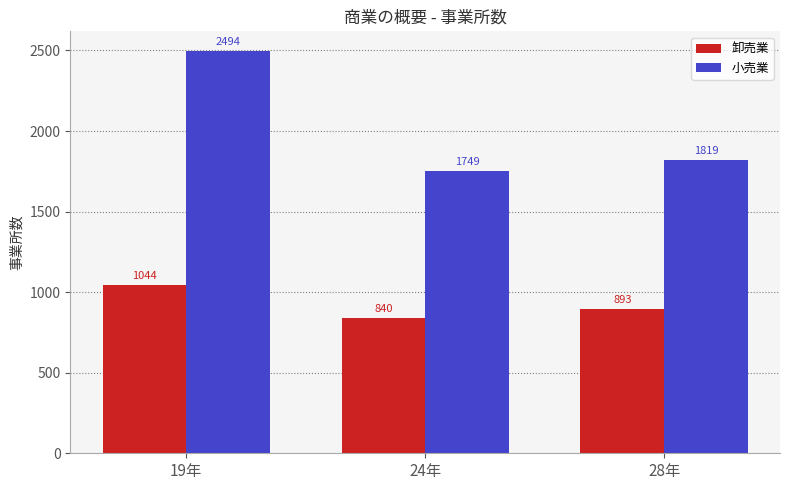

What is the value of the 卸売業 bar at the 2nd from the left?

840